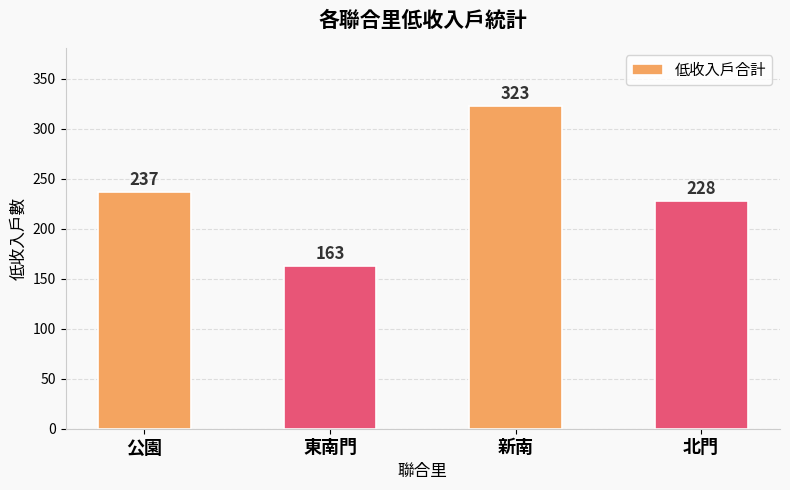

Which category has the highest value across all series?

新南